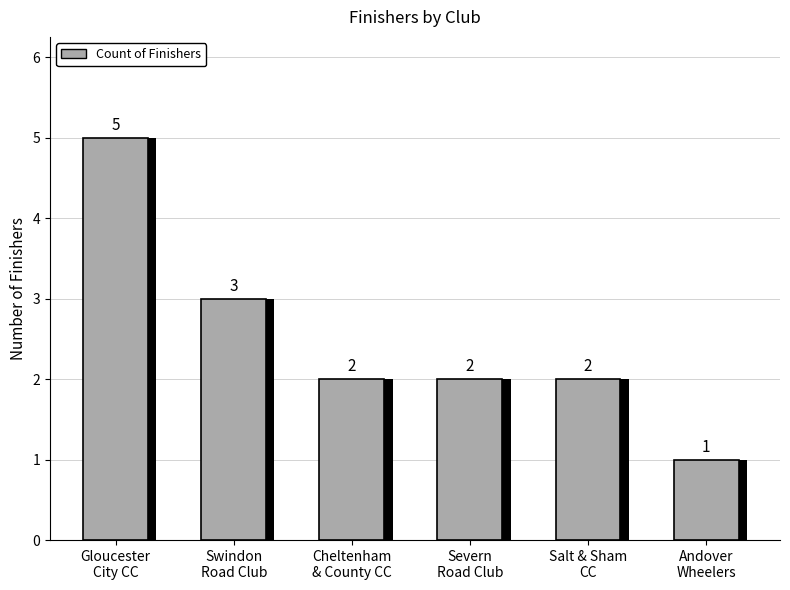

What is the minimum value shown in the chart?

1